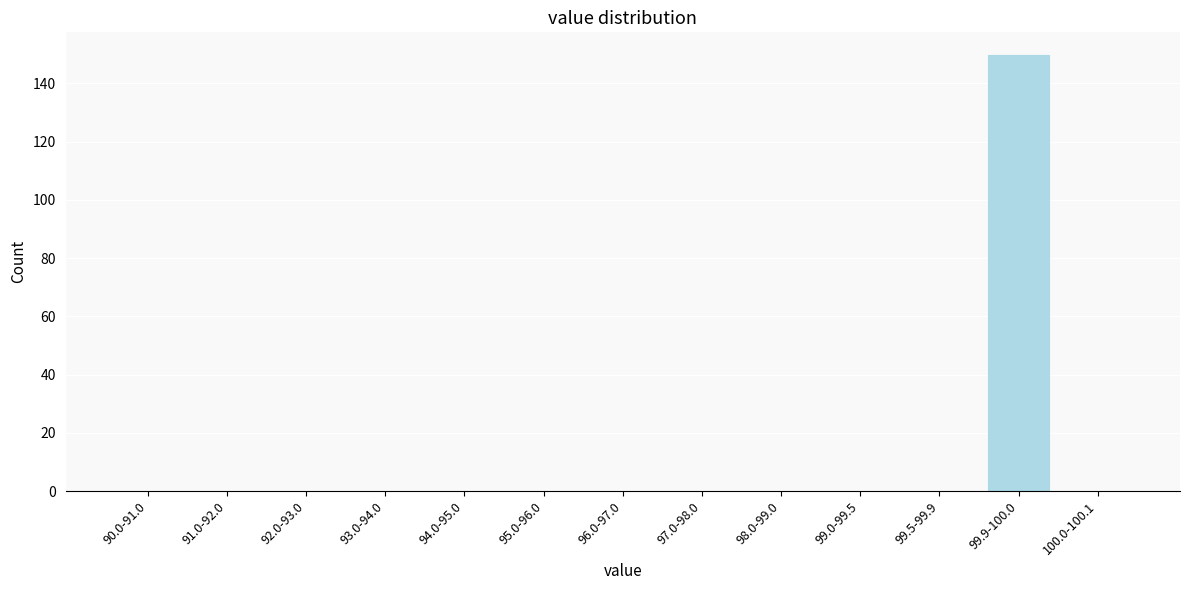

Reading left to right, transcribe all the data shown in this chart.

90.0-91.0=0	91.0-92.0=0	92.0-93.0=0	93.0-94.0=0	94.0-95.0=0	95.0-96.0=0	96.0-97.0=0	97.0-98.0=0	98.0-99.0=0	99.0-99.5=0	99.5-99.9=0	99.9-100.0=150	100.0-100.1=0